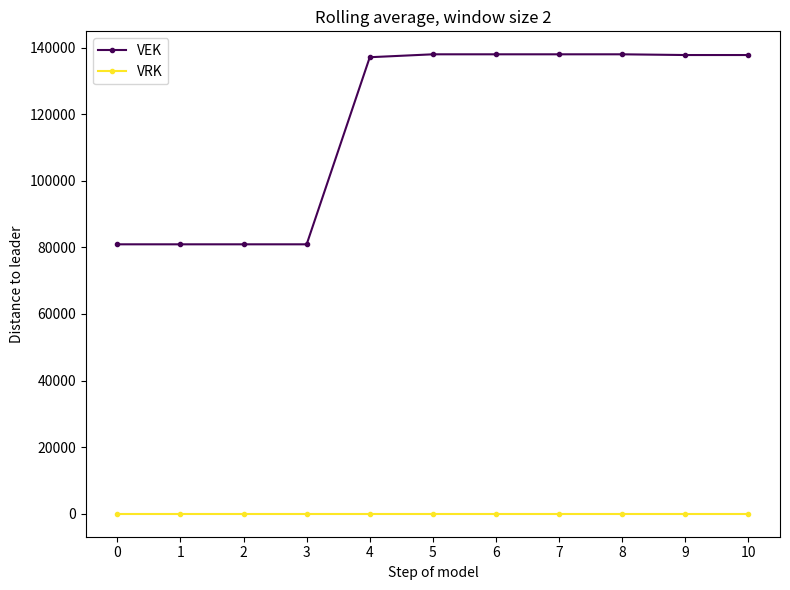

The value of VEK at 10 is 52654. True or false?

False